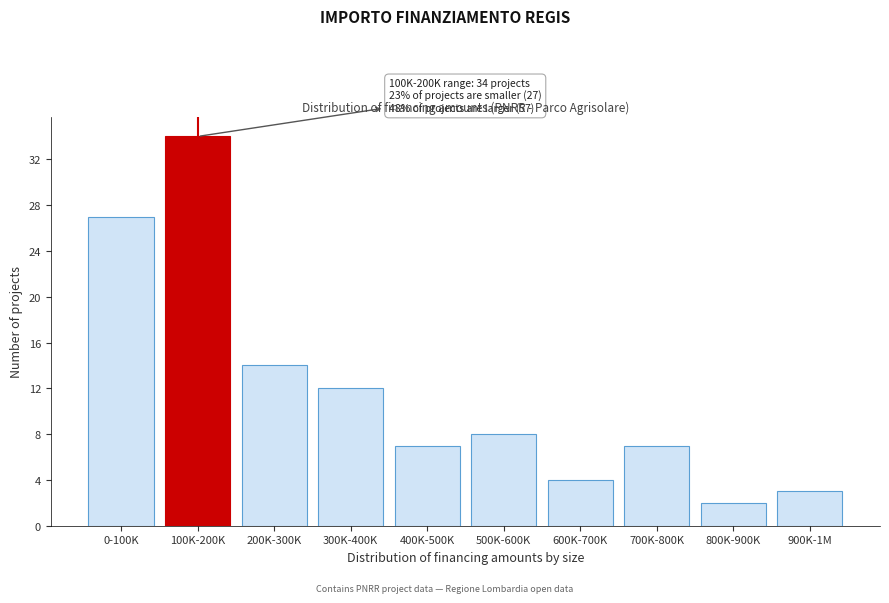

Reading left to right, list all the values displayed in this chart.

0-100K=27	100K-200K=34	200K-300K=14	300K-400K=12	400K-500K=7	500K-600K=8	600K-700K=4	700K-800K=7	800K-900K=2	900K-1M=3